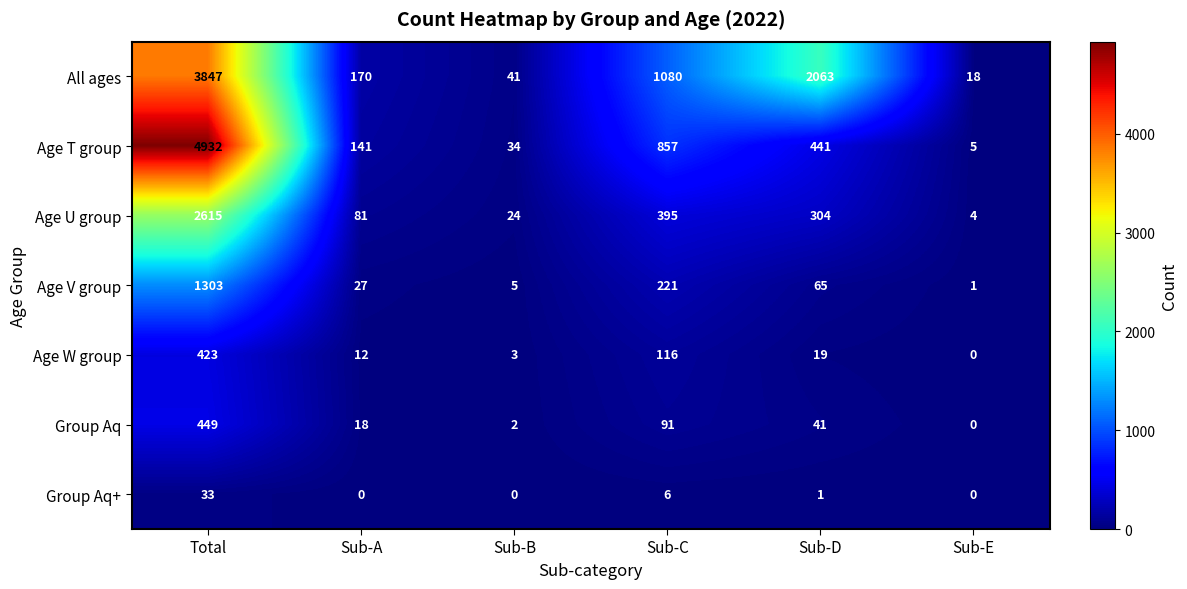

What is the average value of the Age W group series?

96